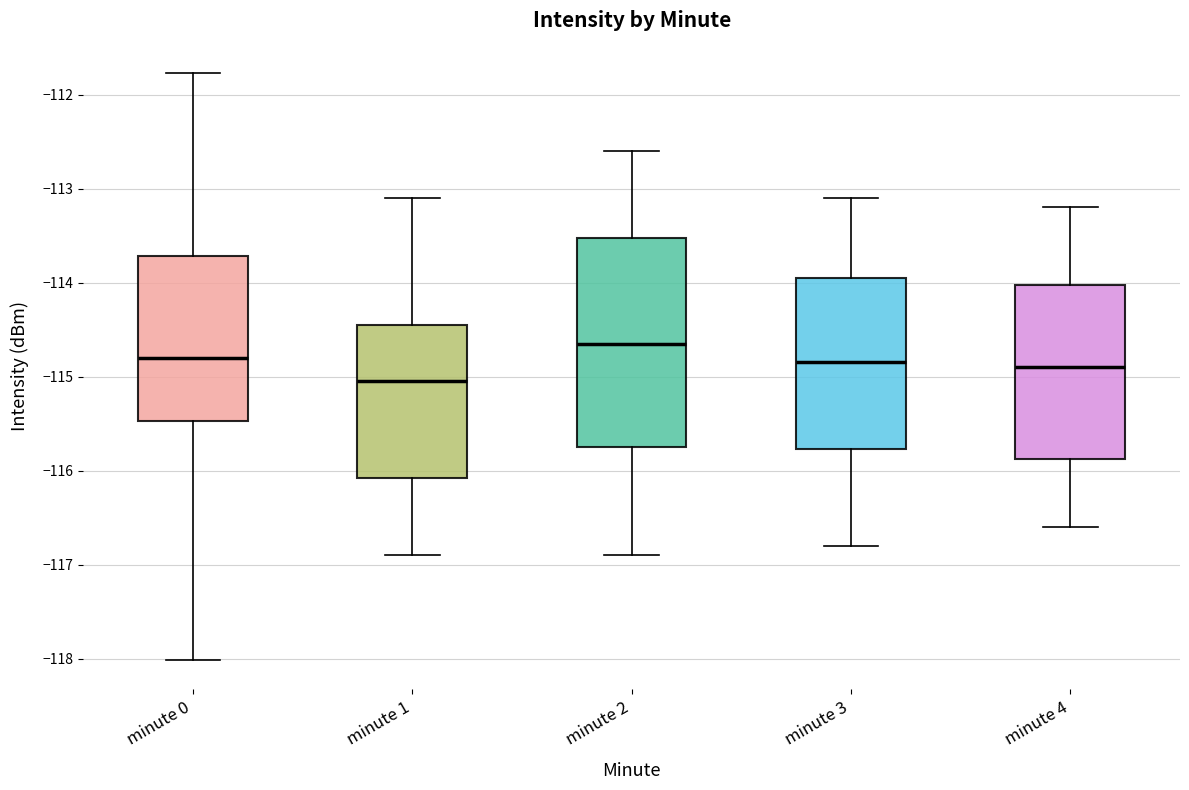

Reading left to right, transcribe this box plot: for each box, give where its median line is, the range the box spans, and where its two whiskers end, as read against the y-axis. The values are not printed on the chart, so give them approximately, as read against the axis.

minute 0: median -114.8, box -115.5 to -113.7, whiskers -118.0 to -111.8
minute 1: median -115.0, box -116.1 to -114.4, whiskers -116.9 to -113.1
minute 2: median -114.6, box -115.7 to -113.5, whiskers -116.9 to -112.6
minute 3: median -114.8, box -115.8 to -113.9, whiskers -116.8 to -113.1
minute 4: median -114.9, box -115.9 to -114.0, whiskers -116.6 to -113.2